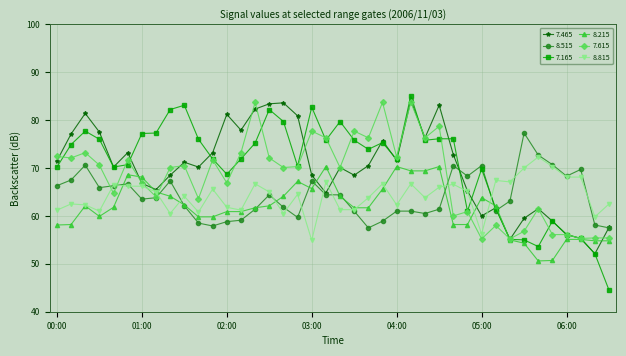

True or false: 7.615 has more than 1 points higher than both neighbors.

True